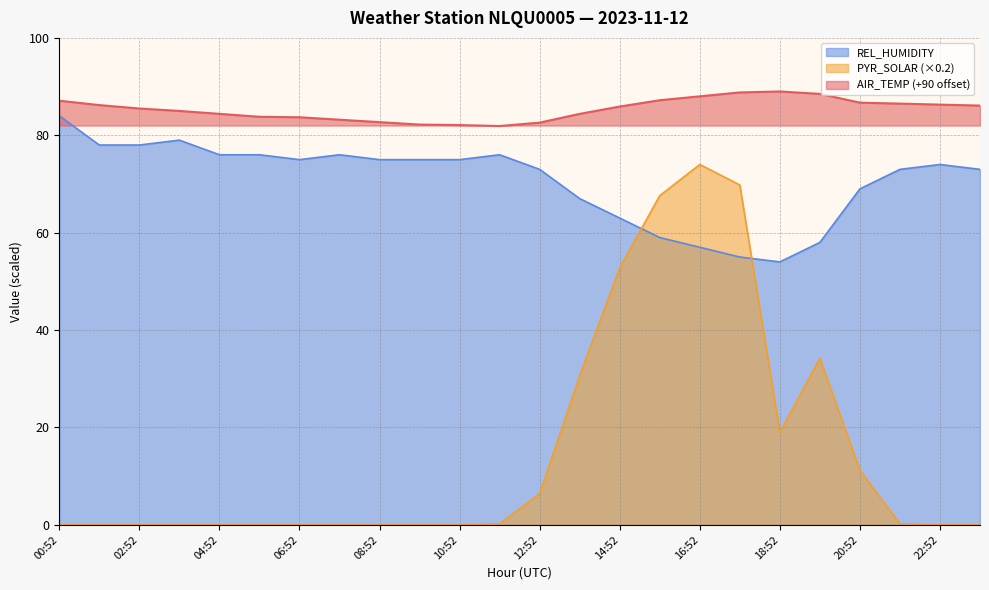

How many lines are shown in the chart?

3